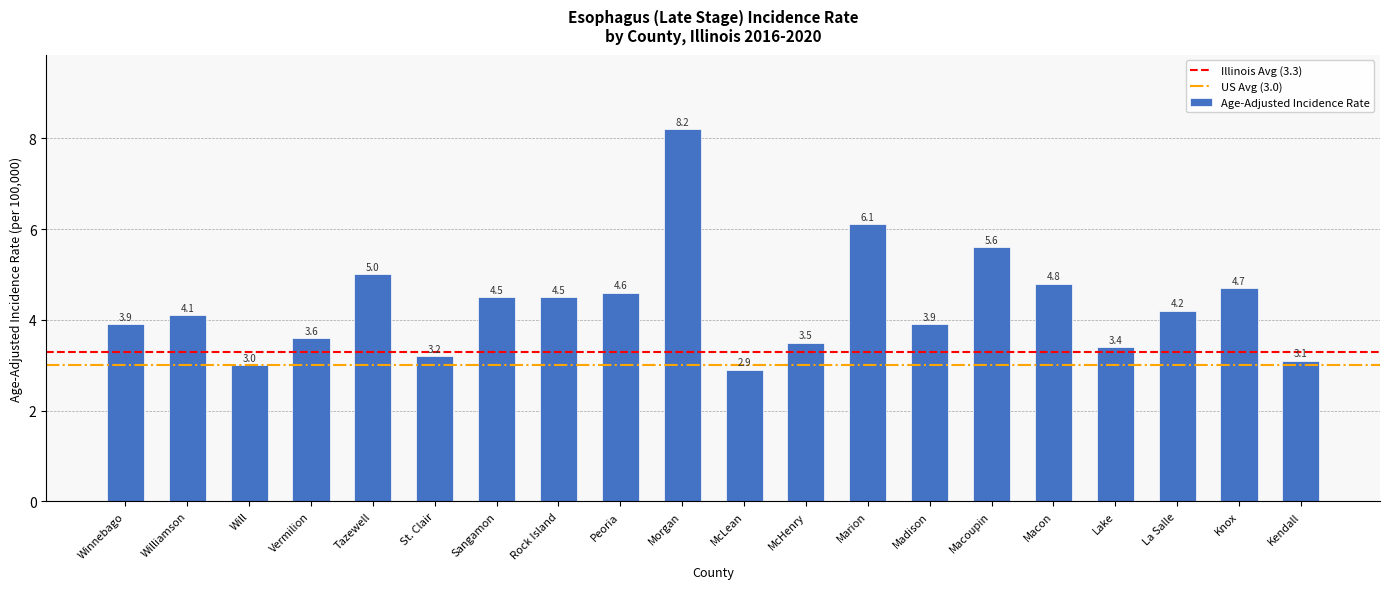

Are the bars horizontal?

No